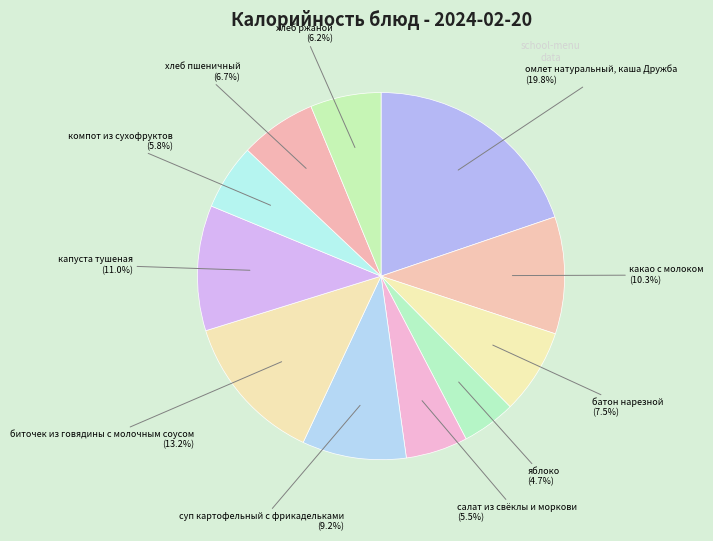

Which has a higher value, батон нарезной or салат из свёклы и моркови?

батон нарезной